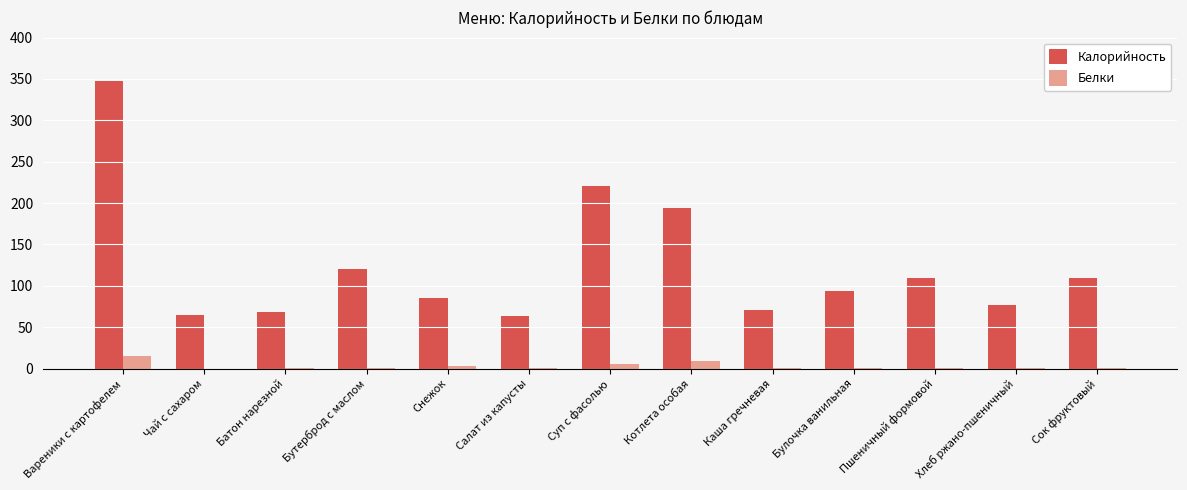

What is the sum of all Калорийность values?

1625